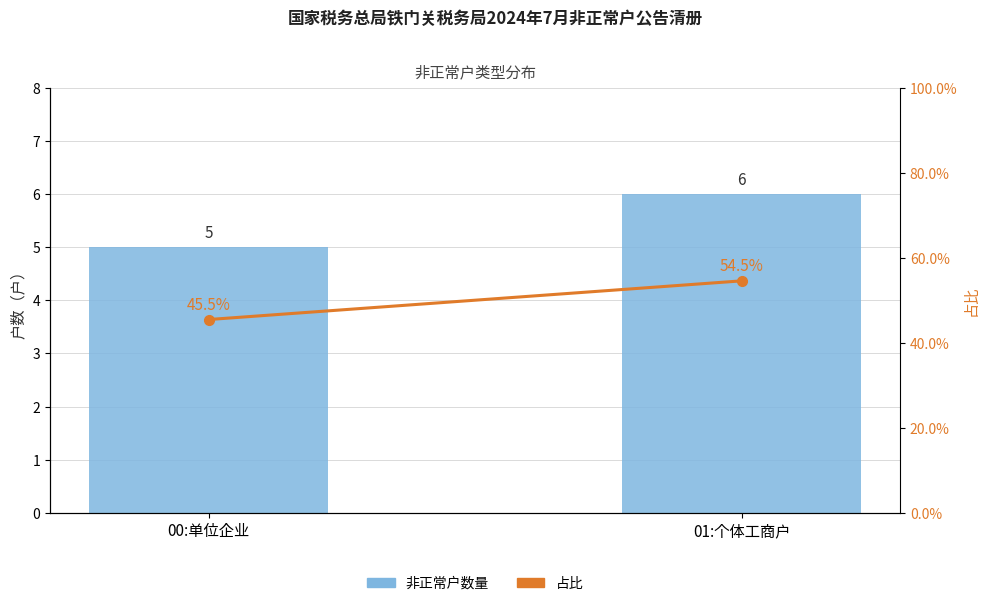

Which has a higher value, 01:个体工商户 or 00:单位企业?

01:个体工商户